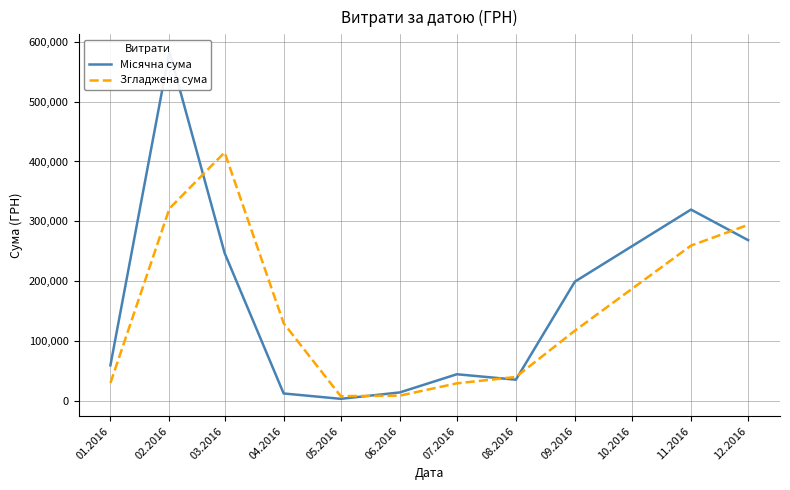

What is the value of the Згладжена сума point at the 4th from the left?

129478.6